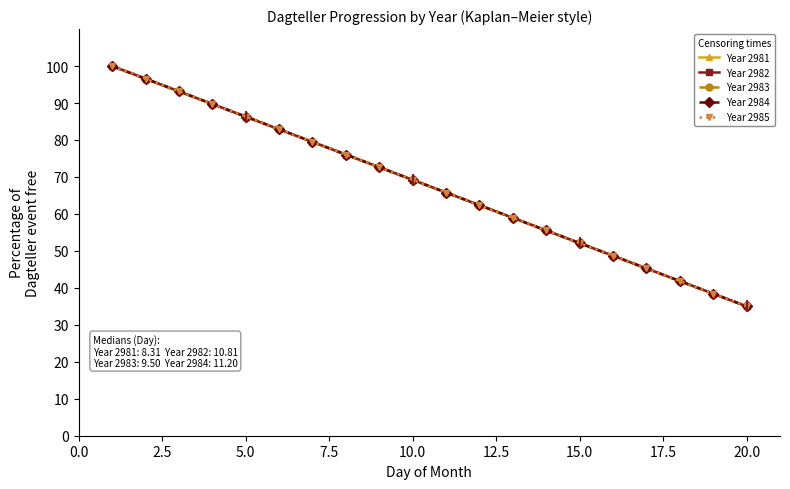

Does the chart have visible grid lines?

No